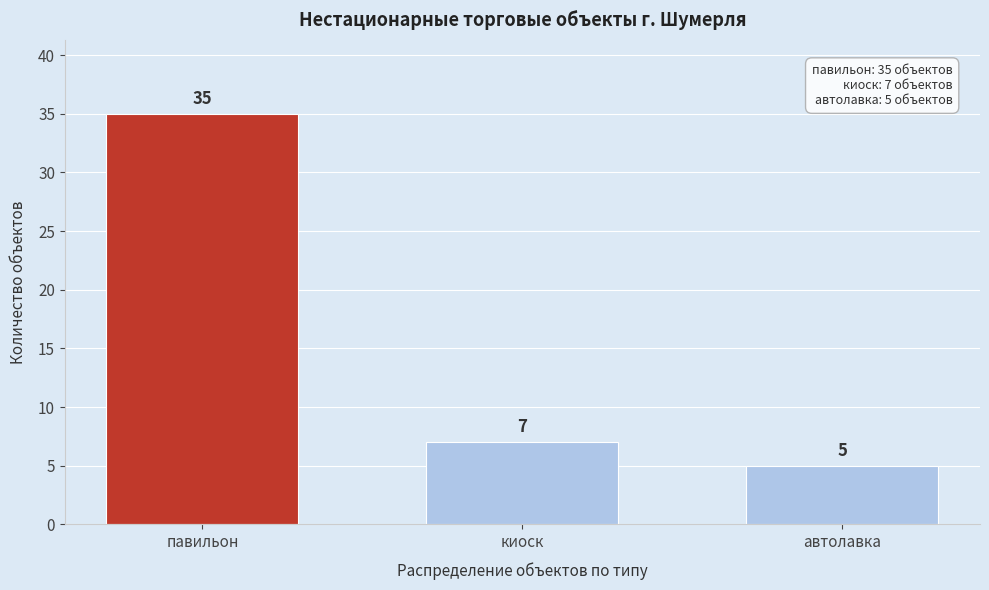

Reading right to left, extract all data points from this chart.

автолавка=5	киоск=7	павильон=35